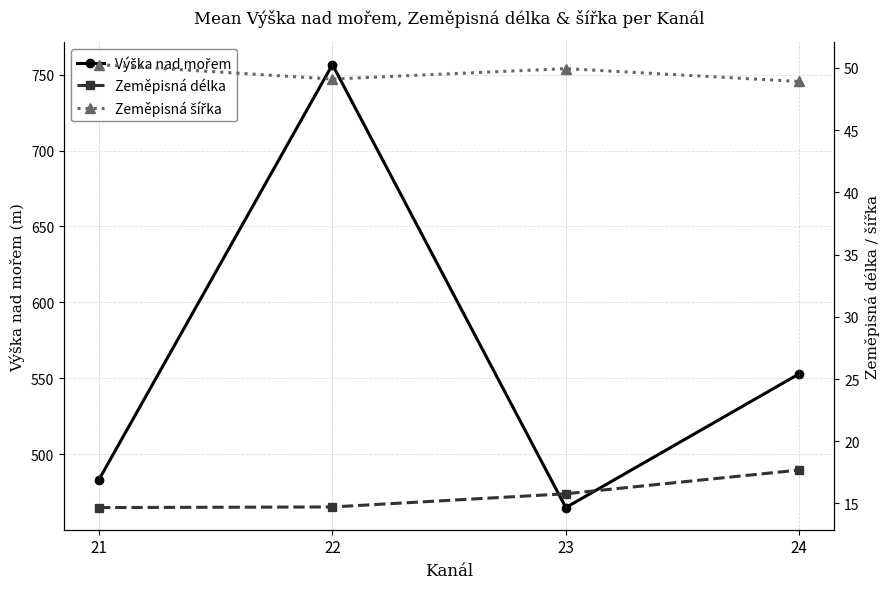

Between 23 and 22, which is larger?

22